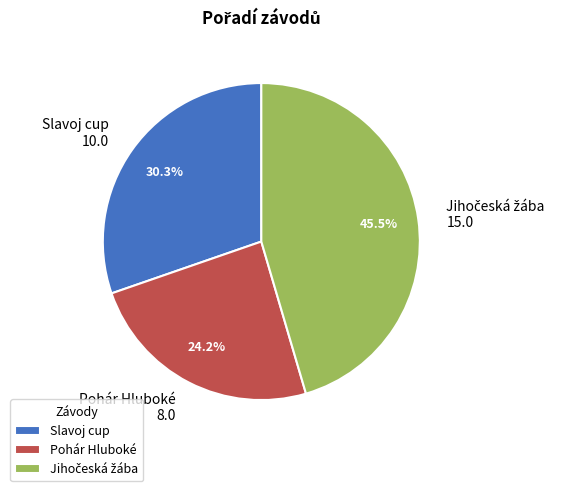

What percentage is NOT represented by Pohár Hluboké?

75.8%